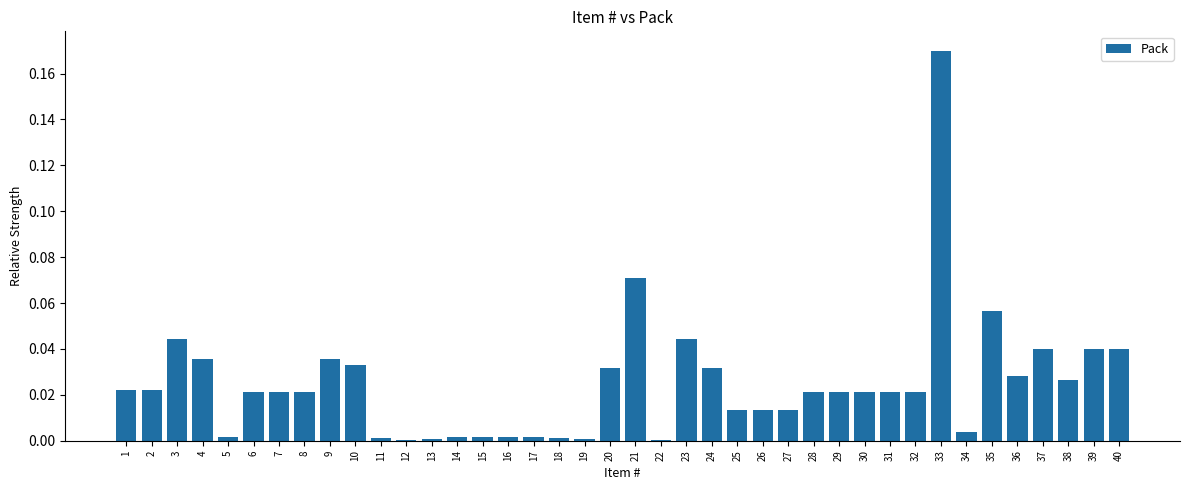

What is the sum of all values?

1.0